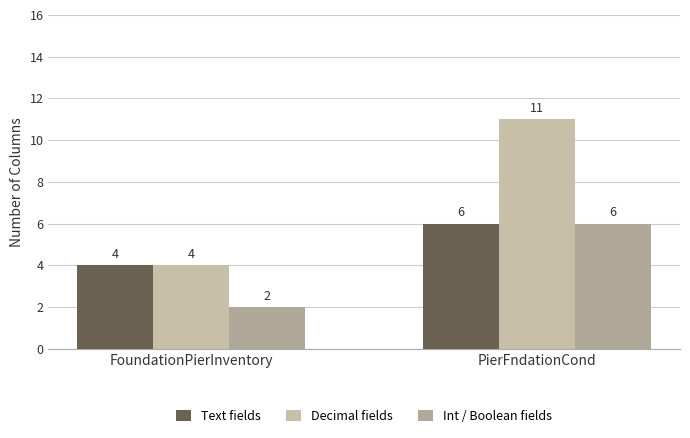

Rank the series by their average value, from highest to lowest.

Decimal fields, Text fields, Int / Boolean fields